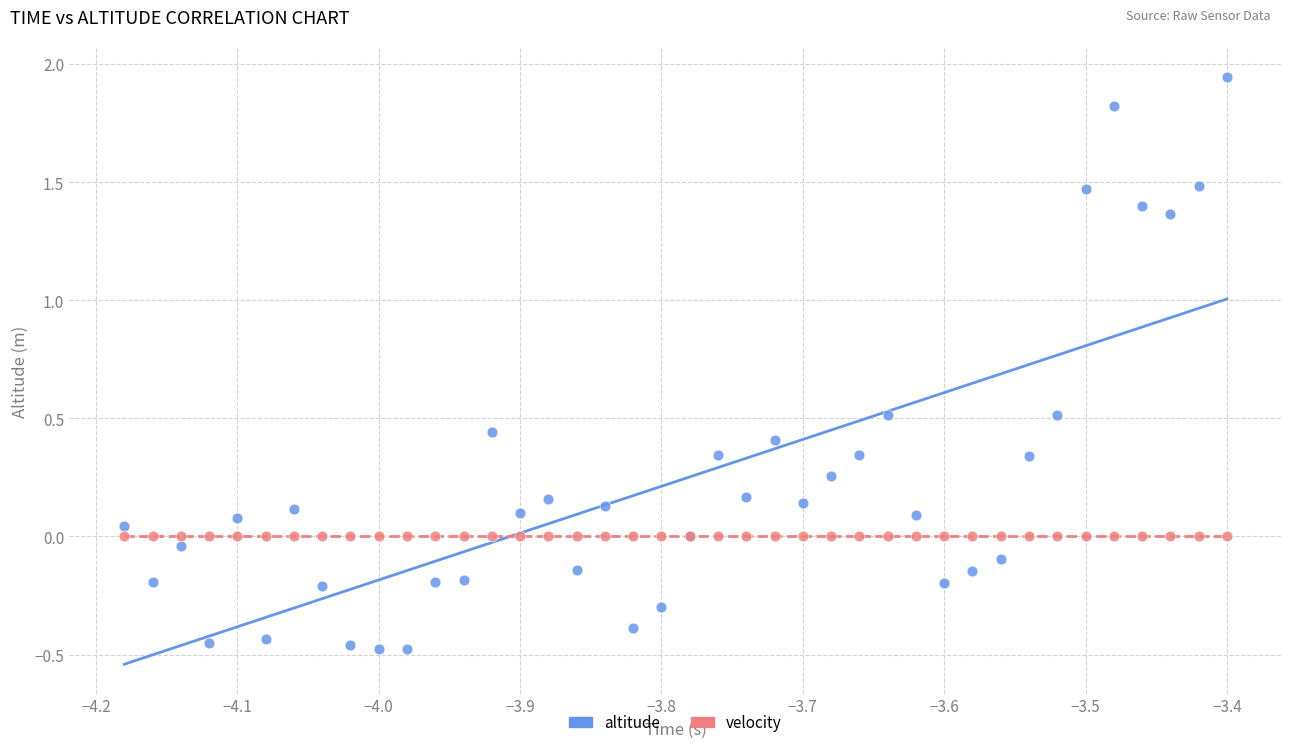

What are all the series names shown in the legend?

altitude, velocity